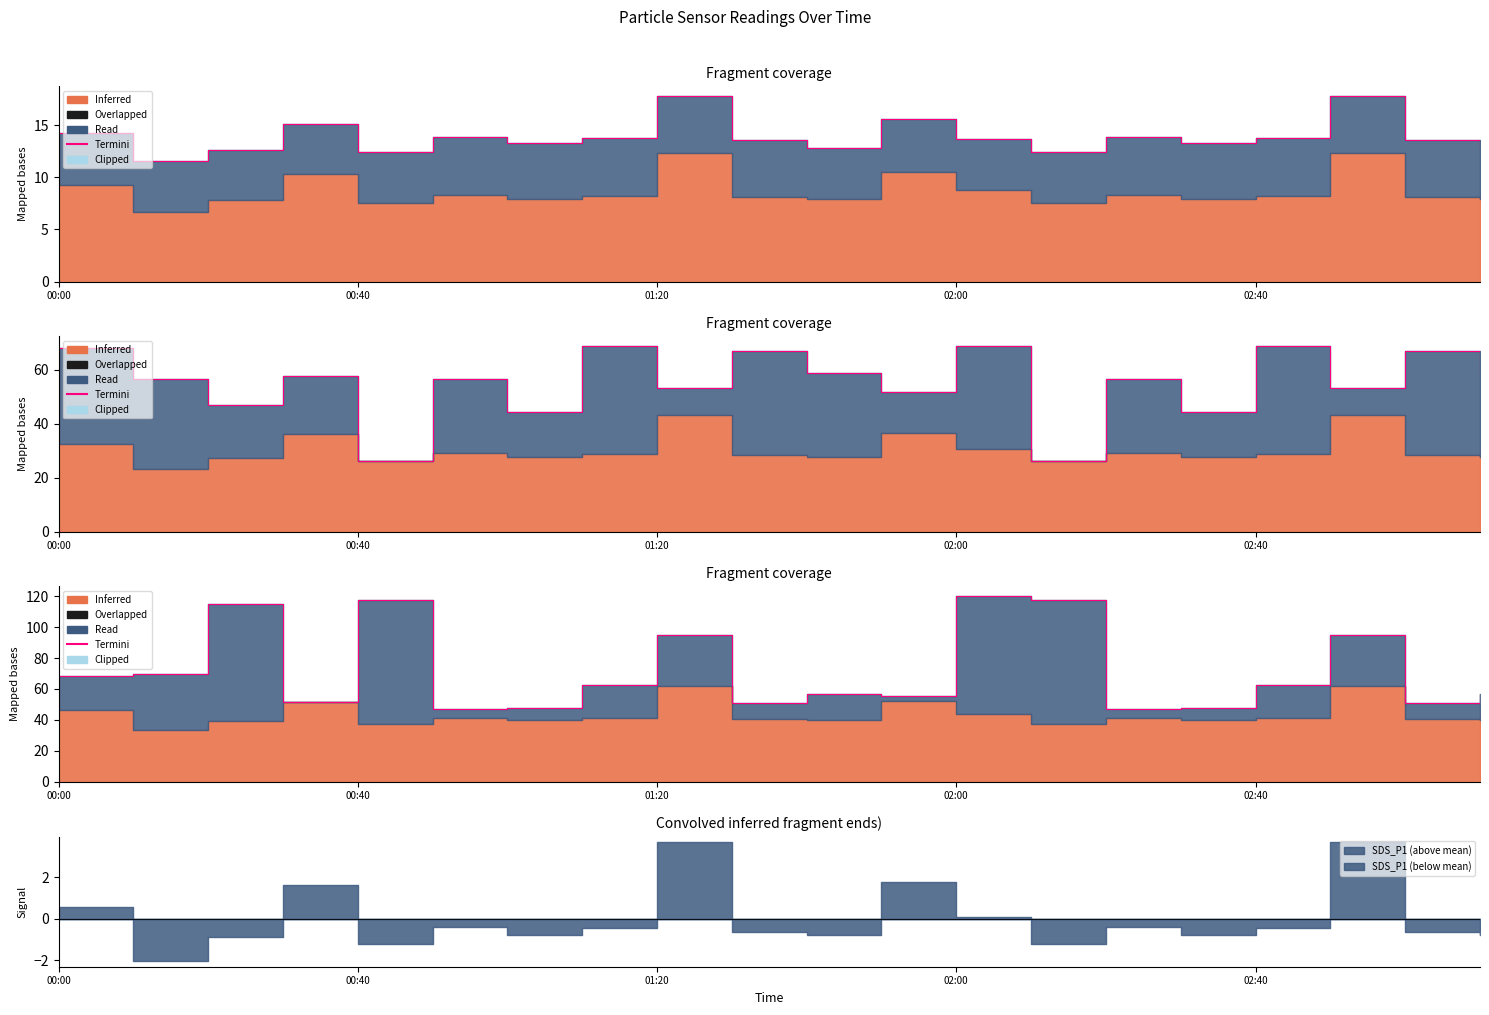

How many interior local valleys (lower than both neighbors) does the data have?

6